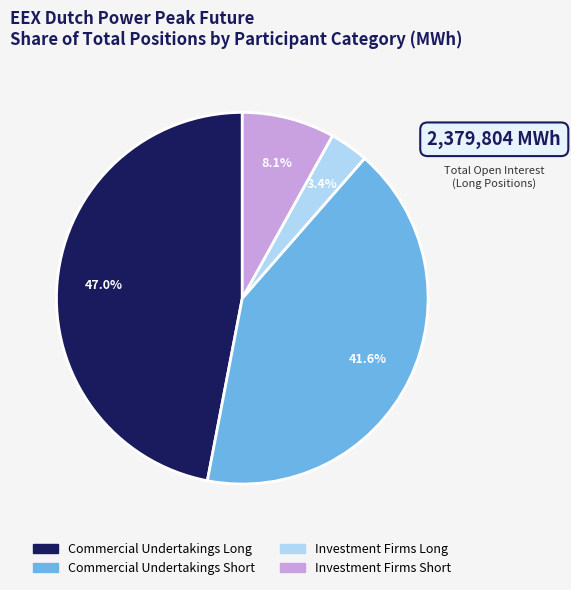

Does Investment Firms Long represent more than half of the total?

No